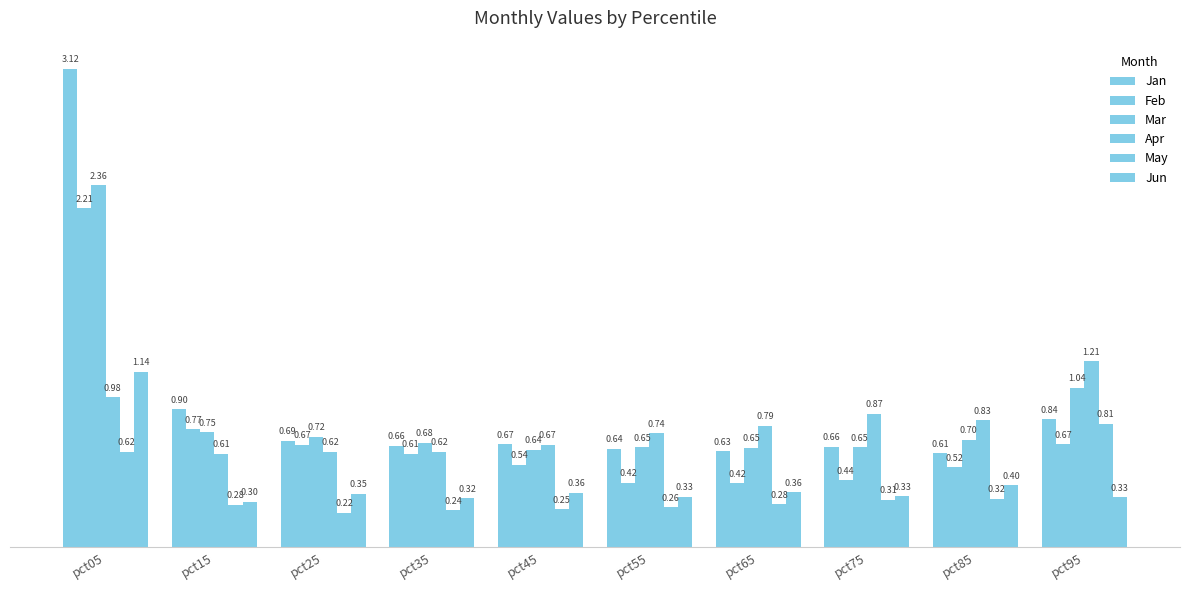

What is the value of the Apr bar at the 10th from the left?

1.2